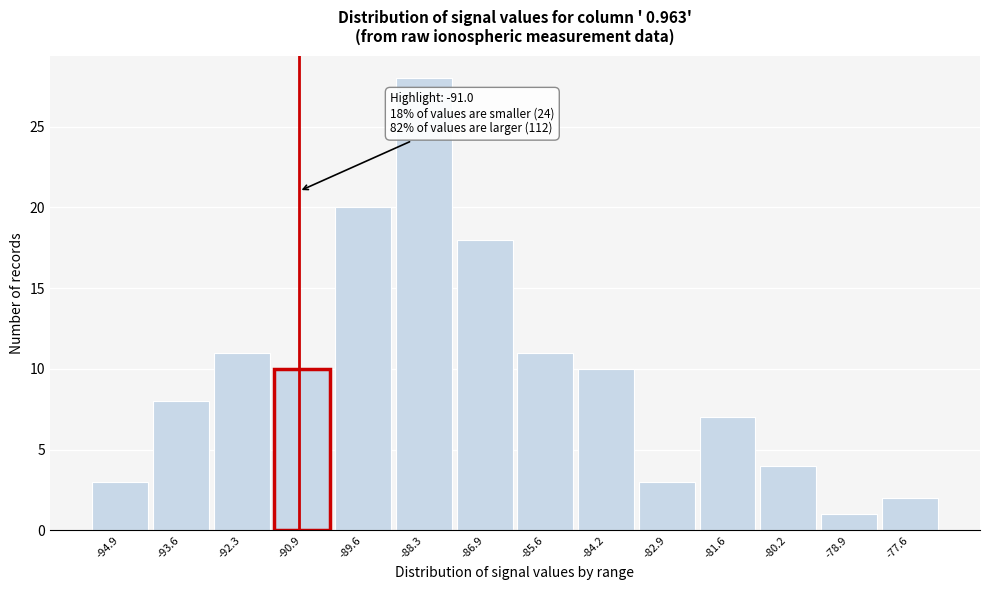

Which range on the x-axis has the tallest bar?

-89.0 to -87.6